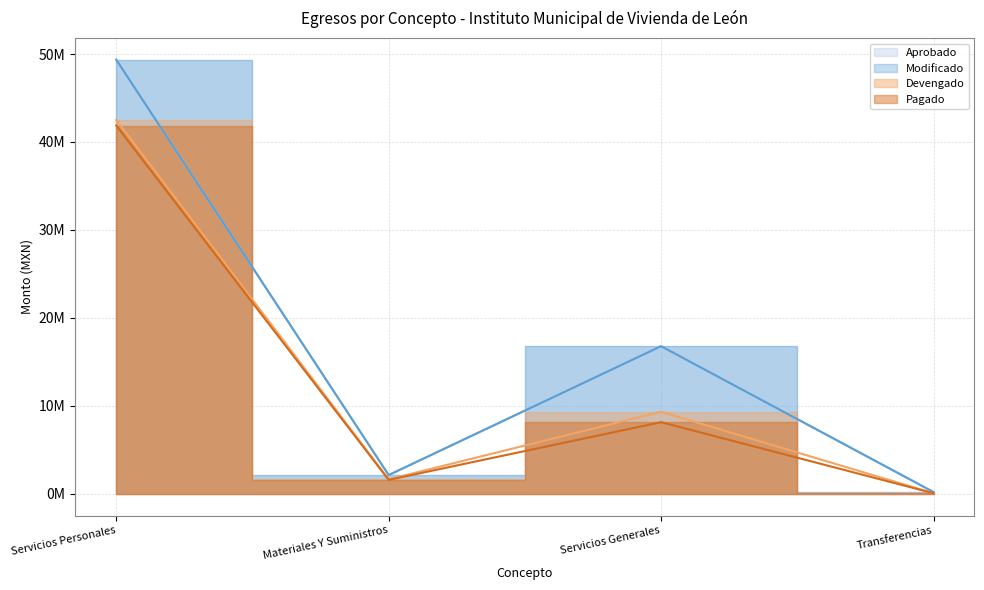

Where is the first local minimum for Aprobado?

Materiales Y Suministros